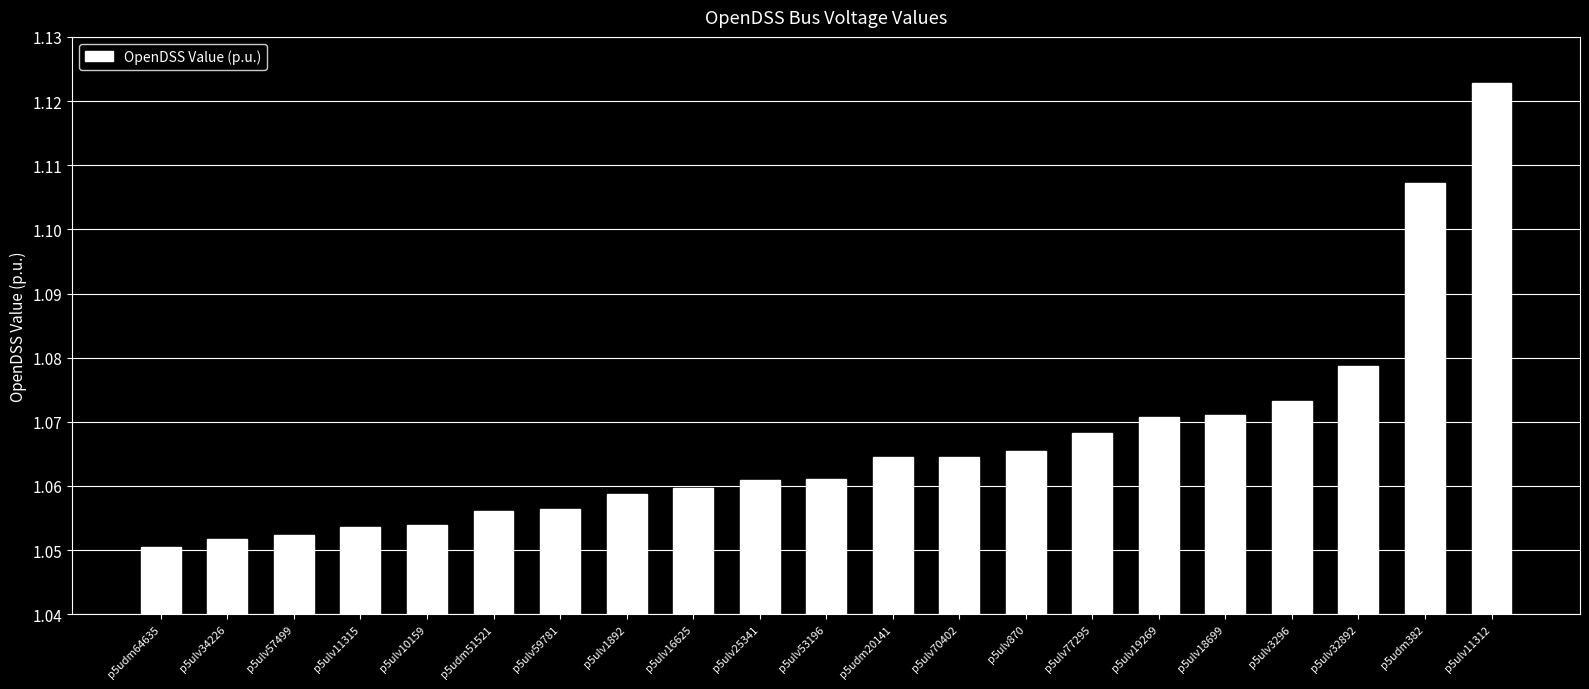

What is the difference between the maximum and minimum values?

0.1